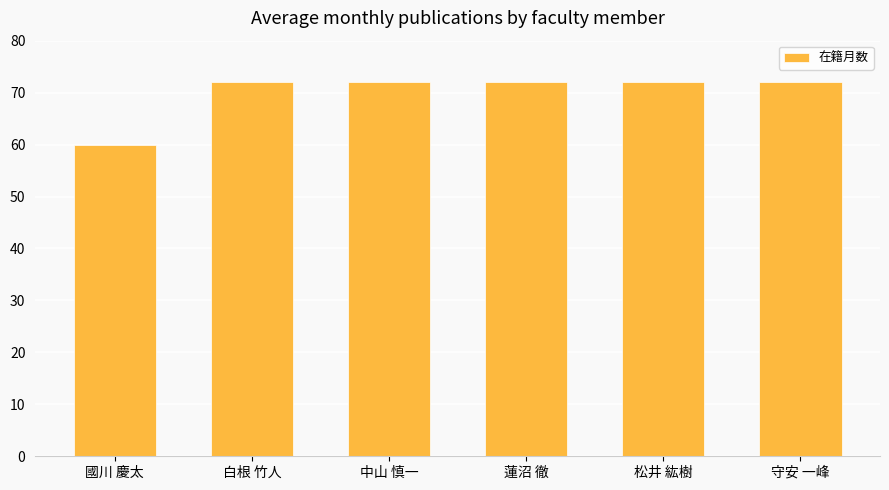

What is the label of the 2nd bar from the right?

松井 紘樹